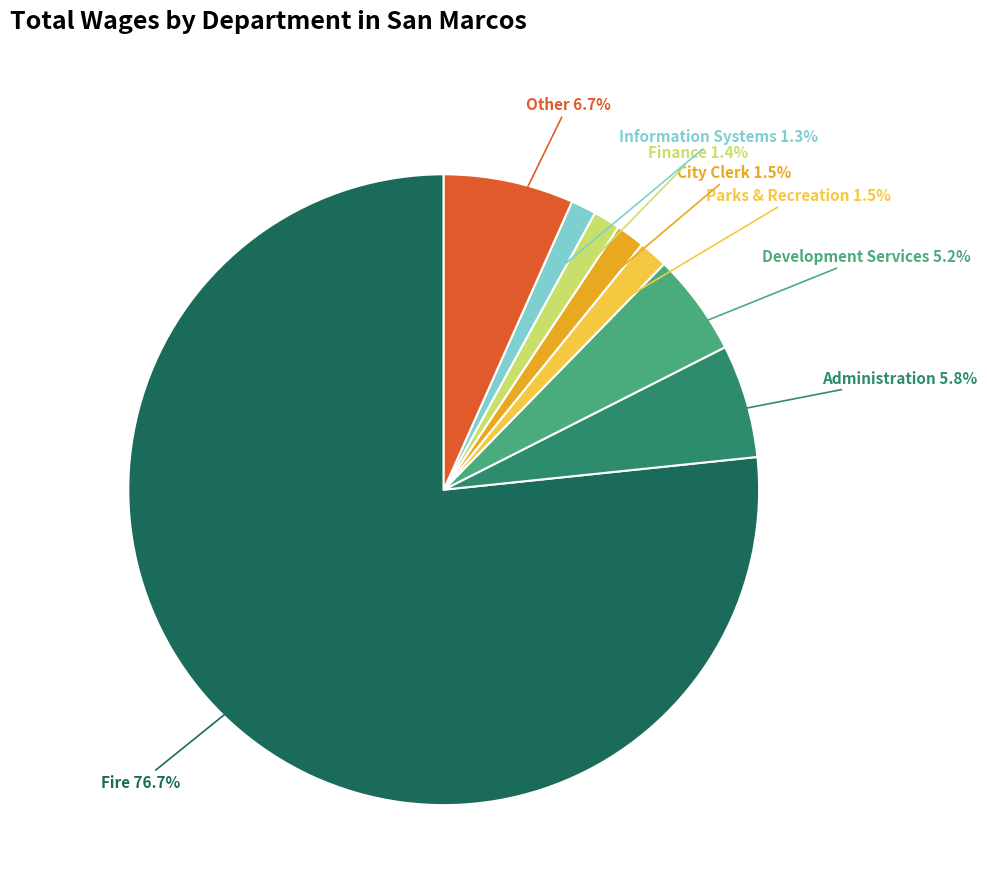

Is there a majority slice in this chart?

Yes